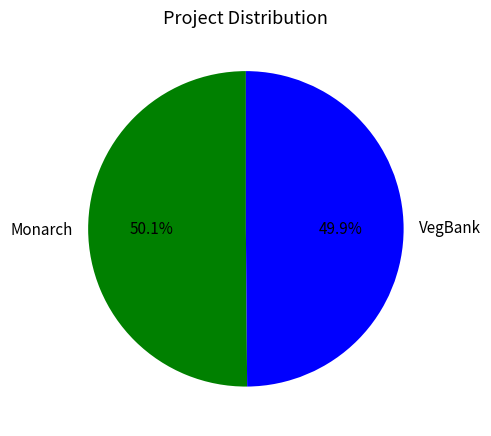

Approximately how many times larger is the value at VegBank compared to Monarch?

1.0